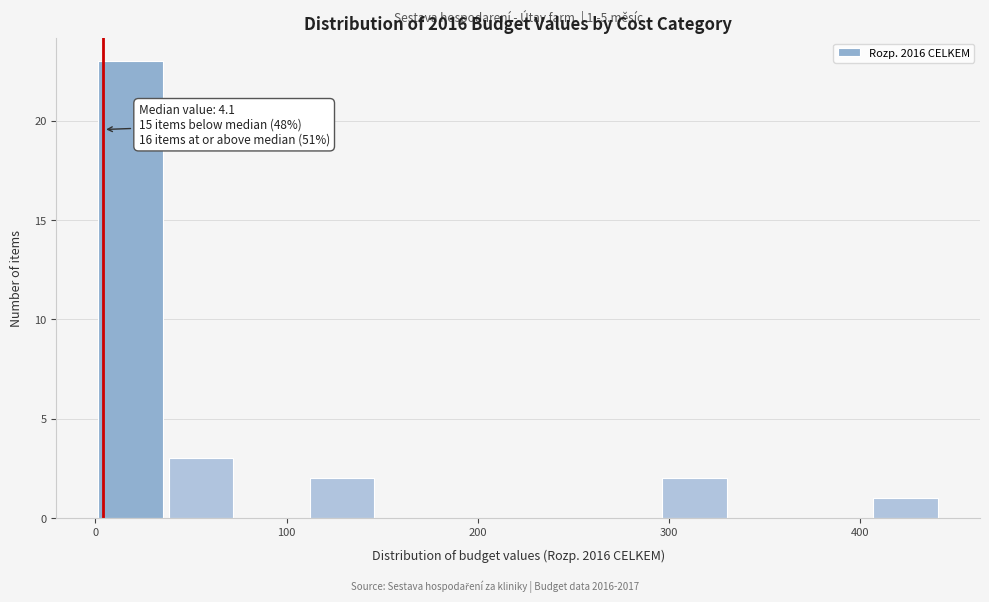

Read against the x-axis, roughly where is the centre of the tallest bar?

20